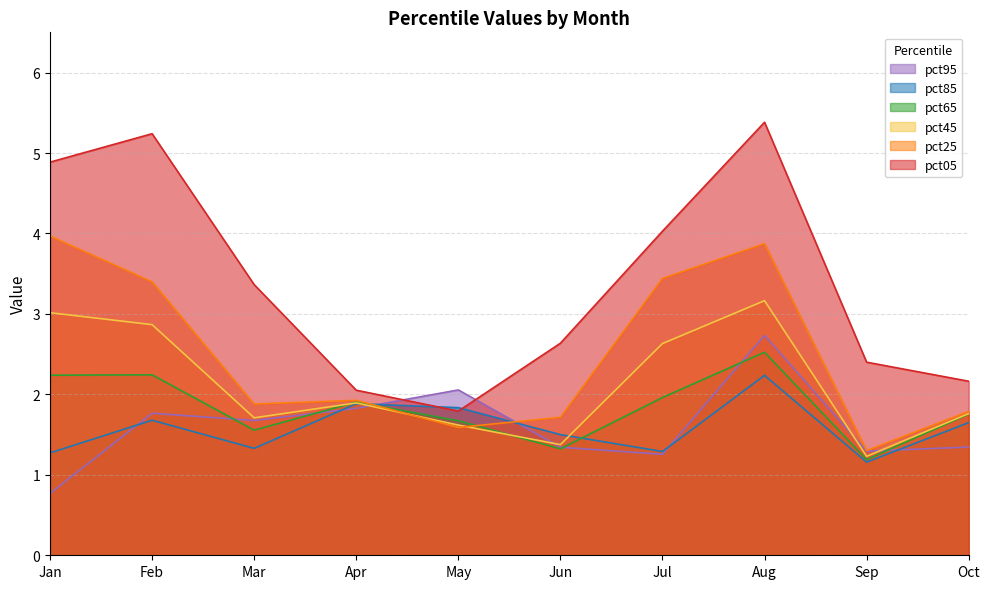

What is the spread (max minus min) of values at pct35?

0.2